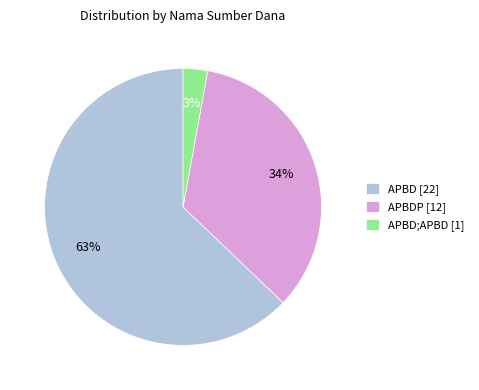

How many slices are in this pie chart?

3